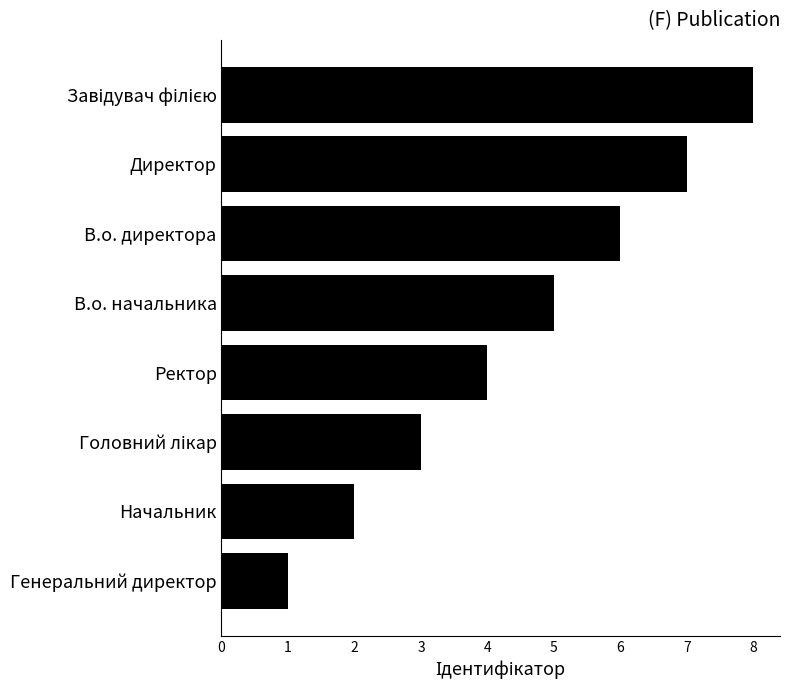

What is the greatest value displayed?

8